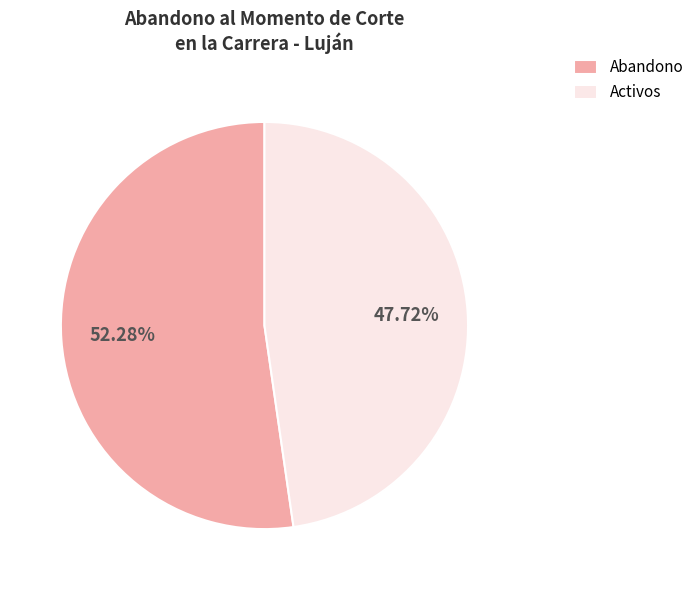

Which has a higher value, Abandono or Activos?

Abandono